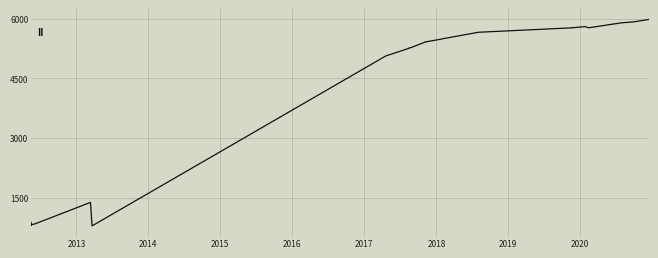

Reading right to left, list all the values displayed in this chart.

5985	5925	5899	5776	5804	5777	5775	5688	5662	5496	5492	5420	5419	5272	5271	5270	5269	5268	5248	5065	786	1378	840	814	813	810	801	873